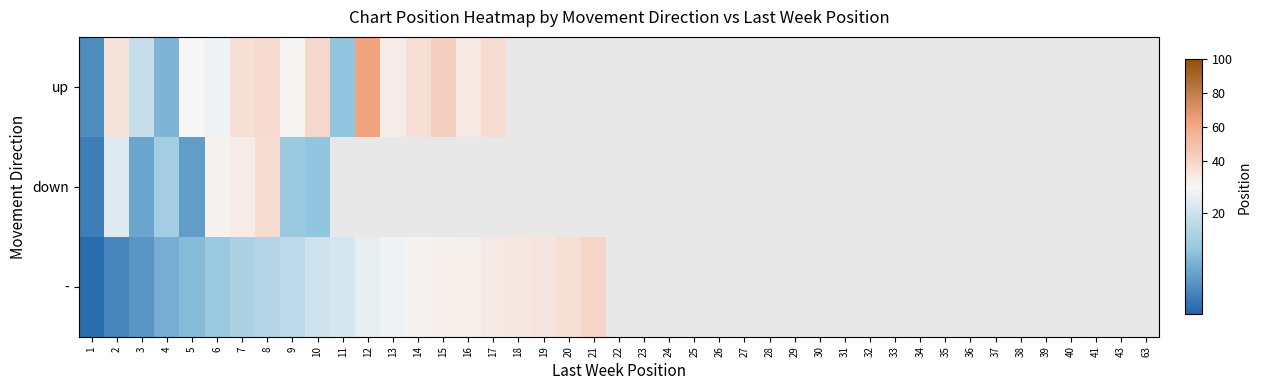

What is the sum of the - values at 4 and 10?

30